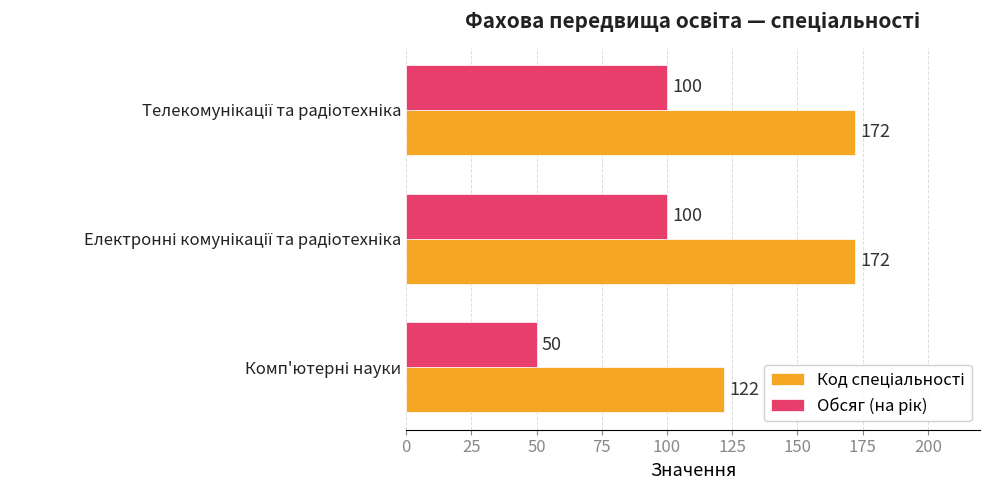

At how many categories does at least one series exceed 76?

3